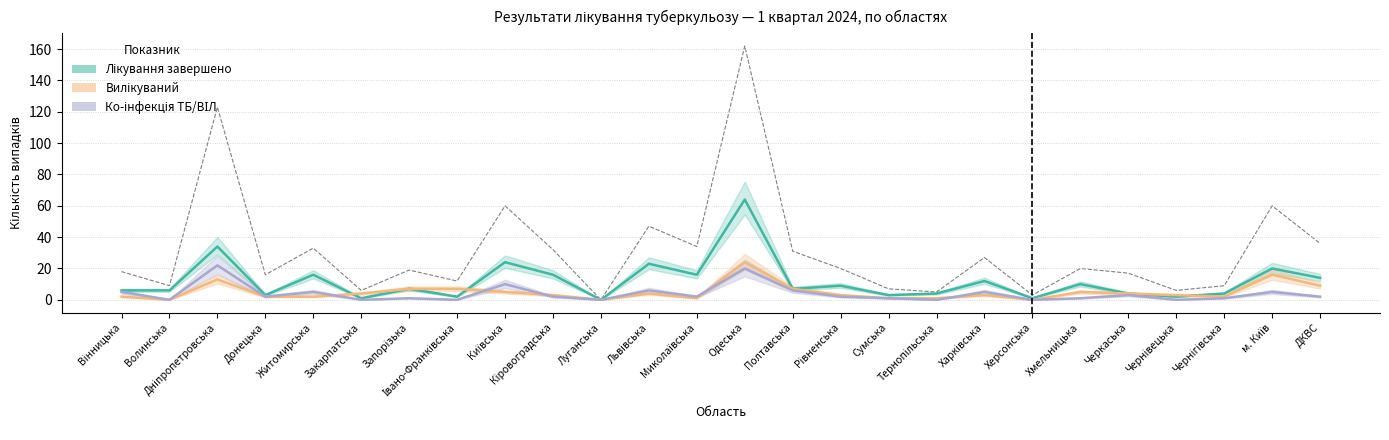

At which category does Ко-інфекція ТБ/ВІЛ reach its first local valley?

Волинська